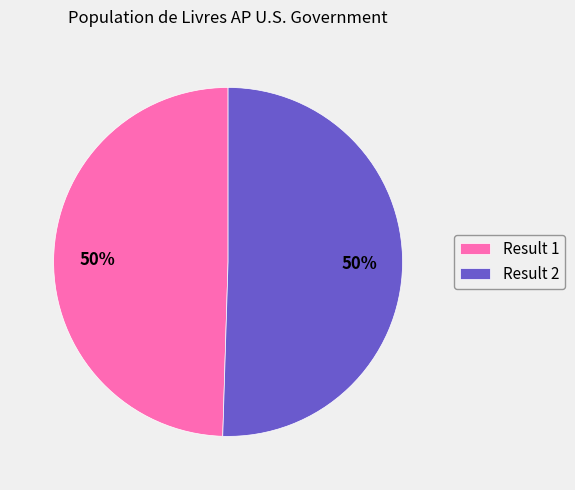

To the nearest percent, what is the combined percentage of Result 2 and Result 1?

100%